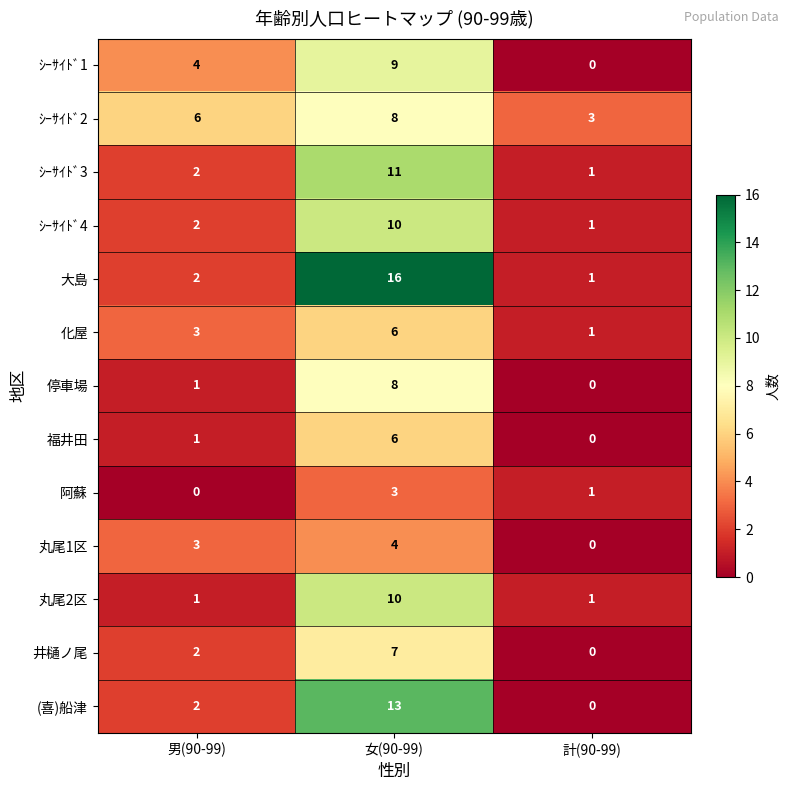

Between 男(90-99) and 計(90-99), which series saw the biggest shift?

ｼｰｻｲﾄﾞ1